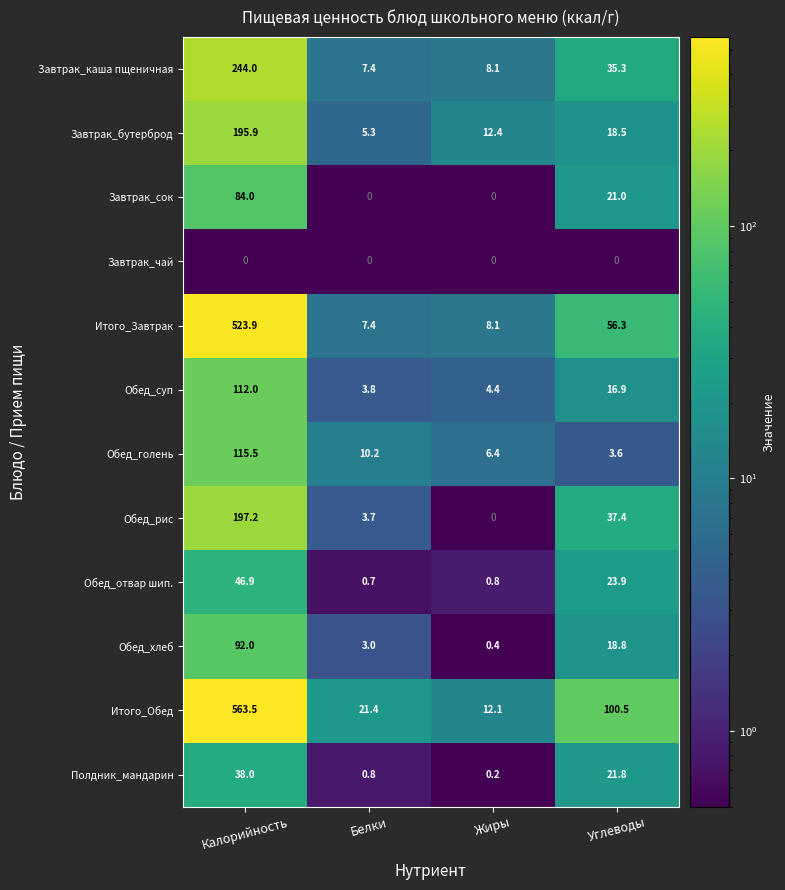

What is the difference between the second highest and second lowest values in the Обед_голень series?

3.8